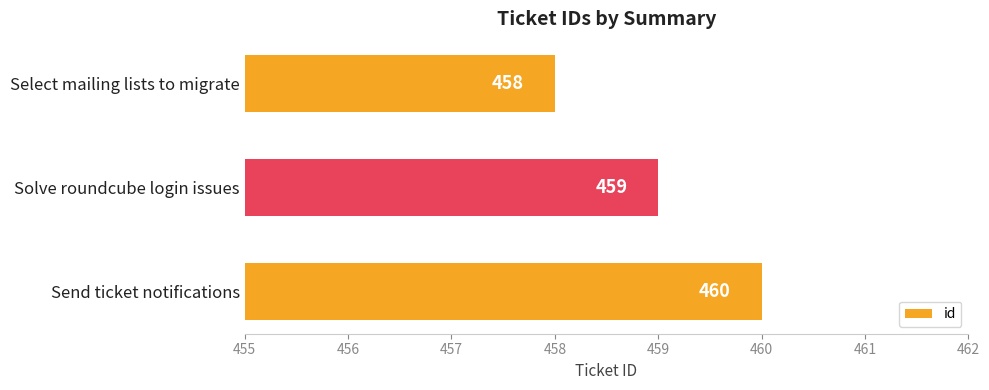

Which has a higher value, Select mailing lists to migrate or Solve roundcube login issues?

Solve roundcube login issues